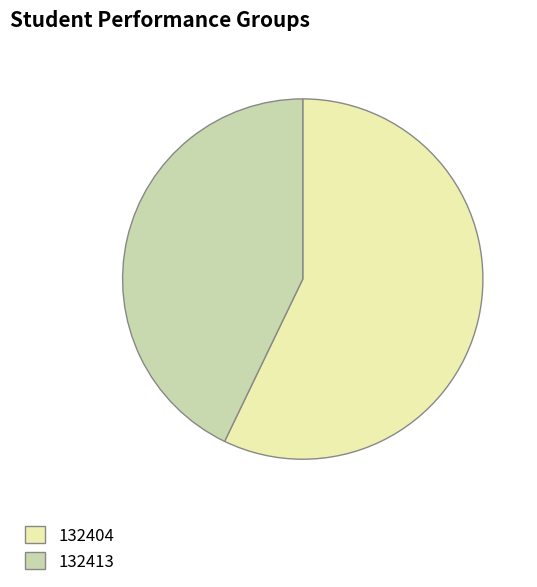

Which category has the smallest portion of the pie?

132413